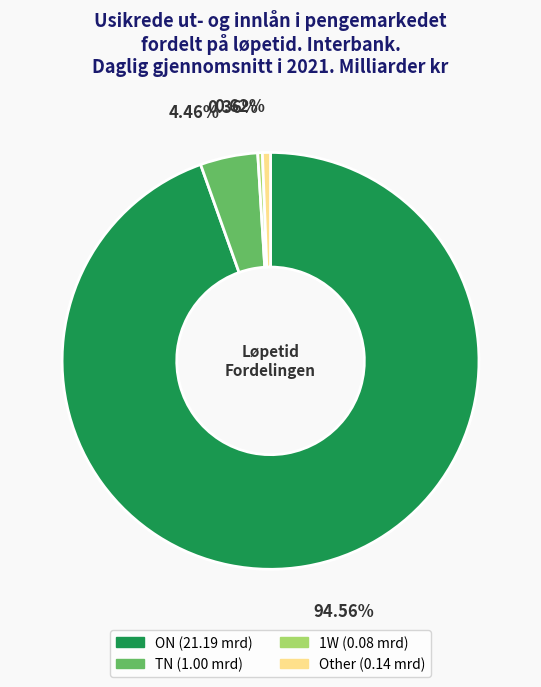

Which slice represents more than half of the pie?

ON